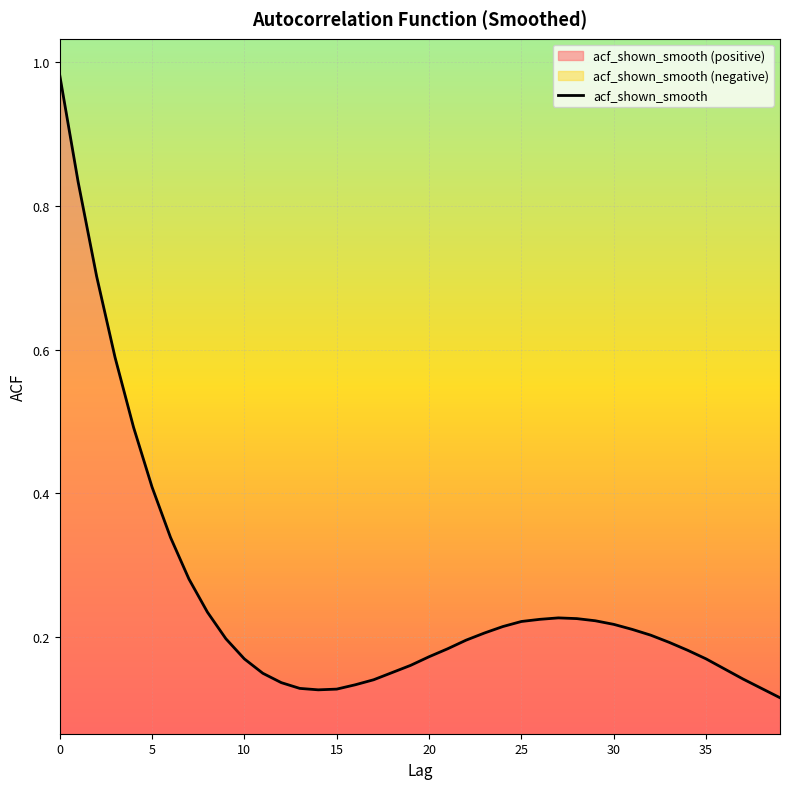

What is the value of the 4th point from the left?

0.6